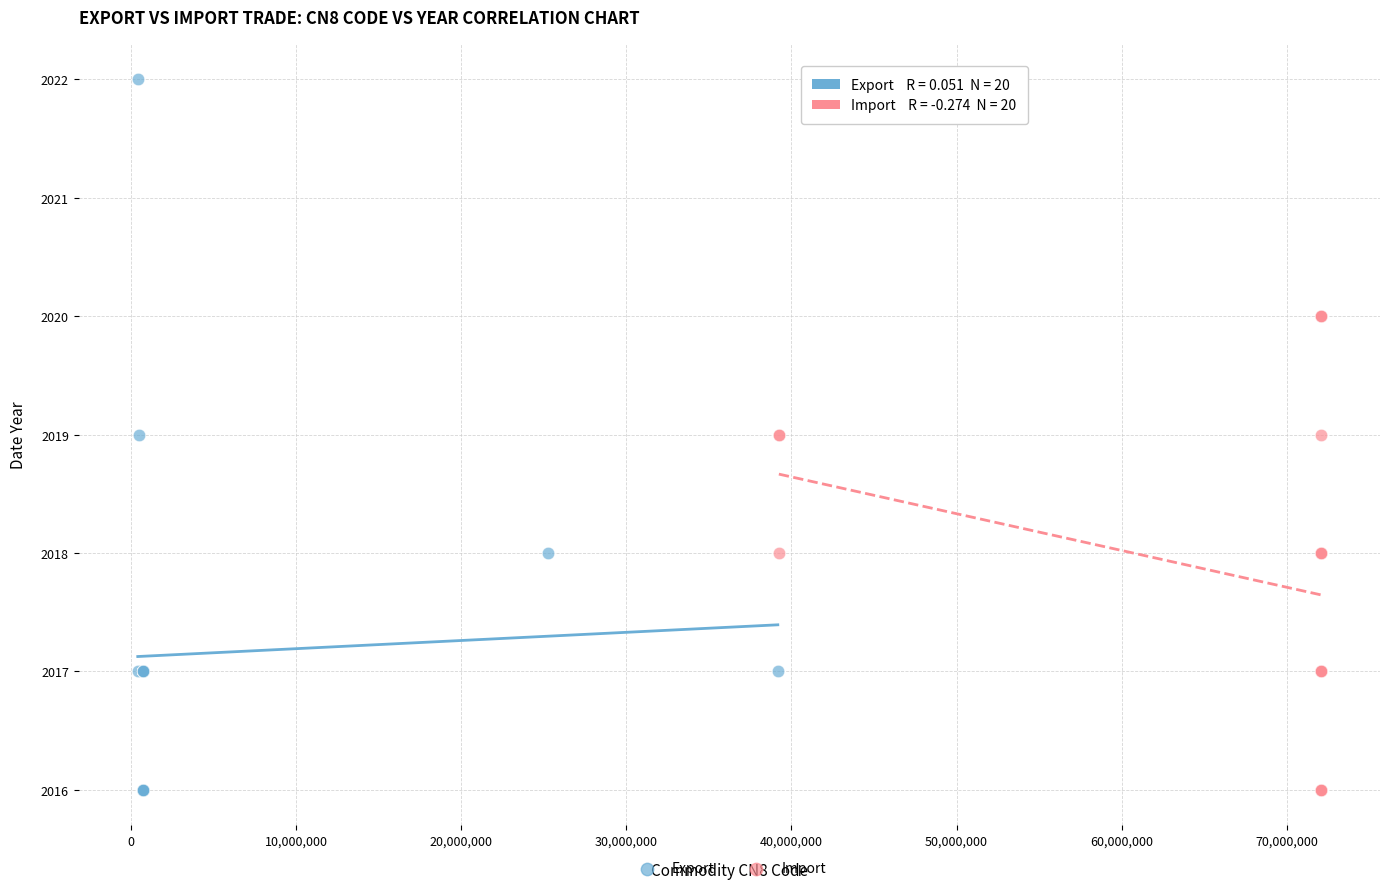

Which series reaches the maximum Y coordinate?

Export